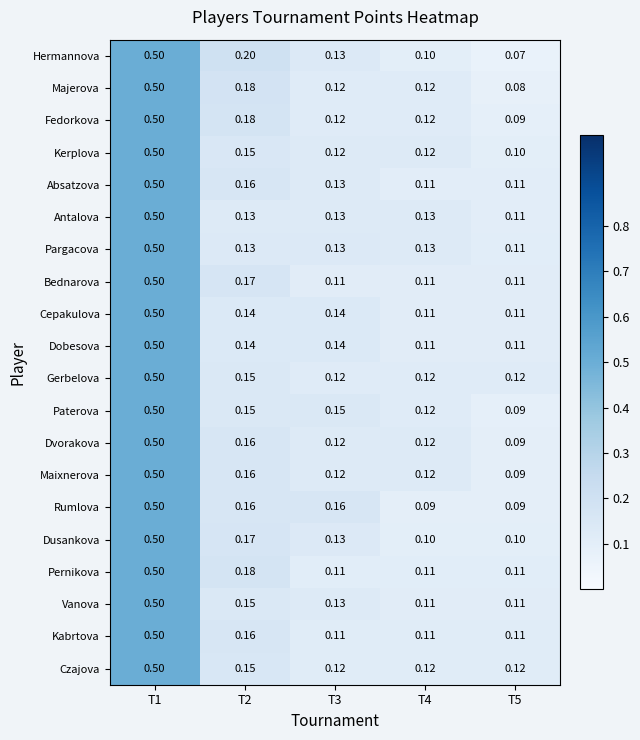

Which series has the largest range (max minus min)?

Hermannova